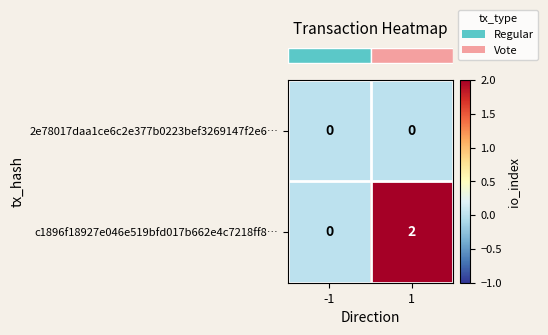

Reading left to right, list all the values displayed in this chart.

2e78017daa1ce6c2e377b0223bef3269147f2e6…: -1=0	1=0
c1896f18927e046e519bfd017b662e4c7218ff8…: -1=0	1=2